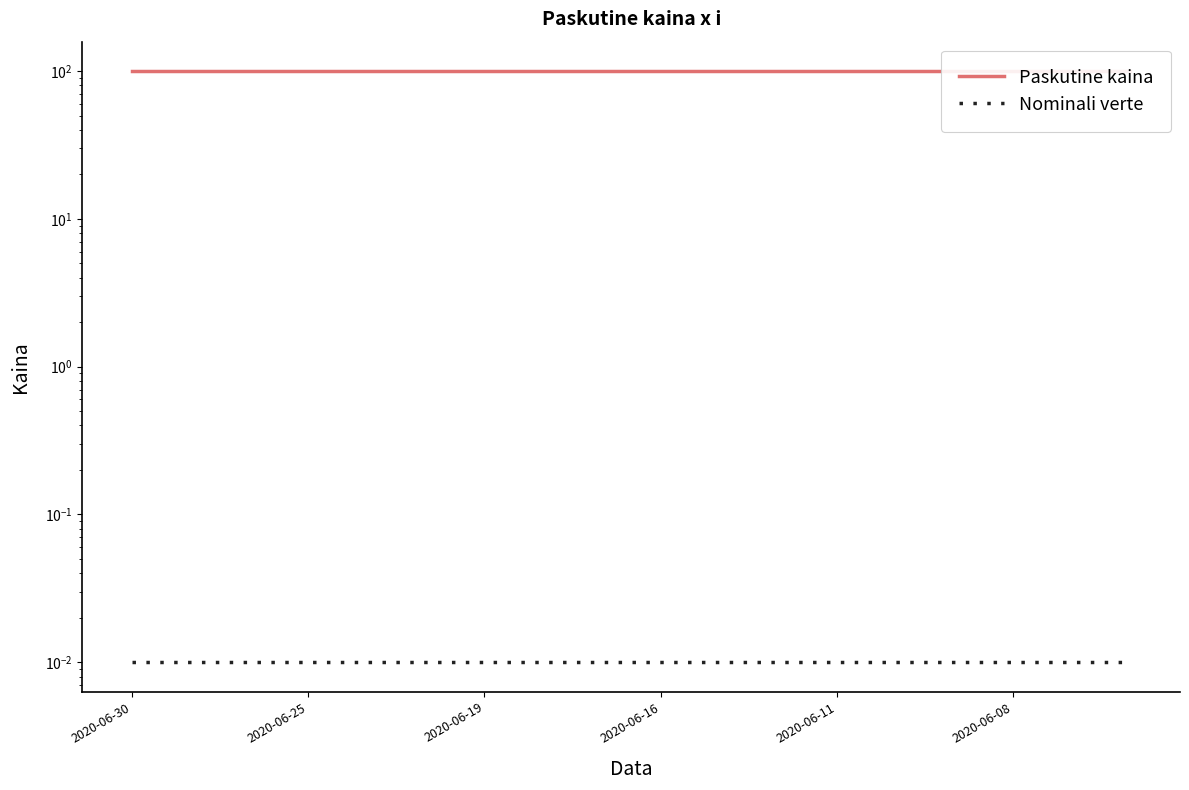

What is the label of the 1st point from the left?

2020-06-30